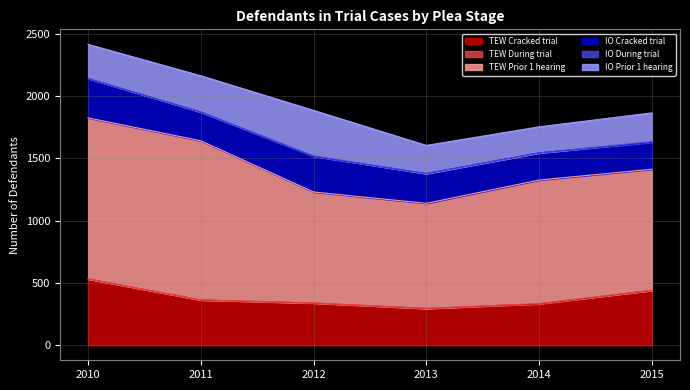

True or false: IO Prior 1 hearing and TEW During trial cross at least once.

False